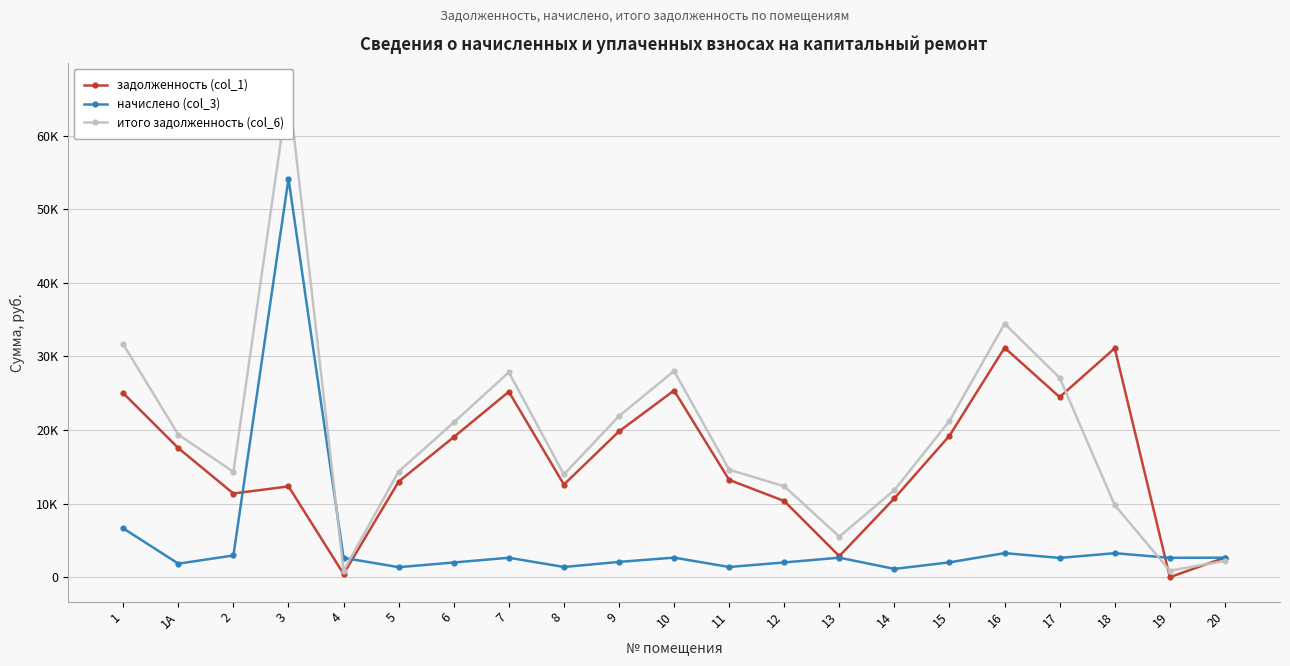

What is the total value across all series at 4?

3939.5